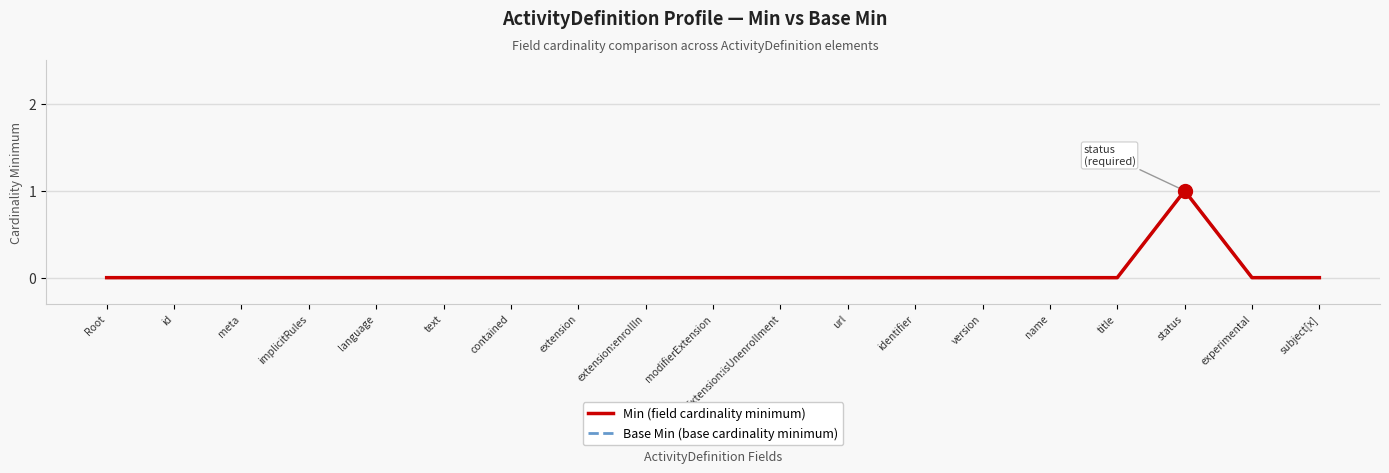

Which series has the largest total across all categories?

Min (field cardinality minimum)